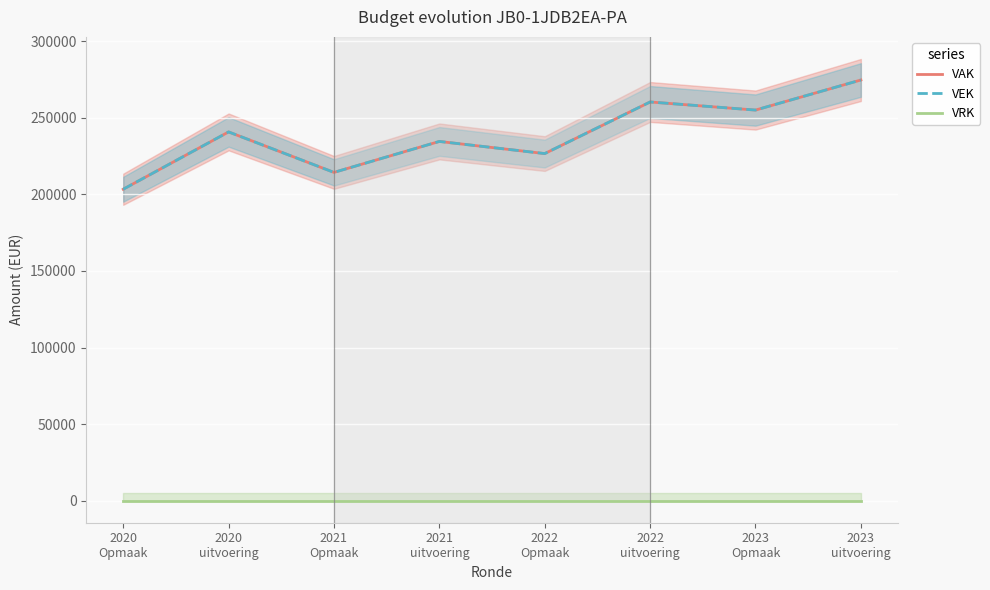

True or false: VRK and VAK cross at least once.

False